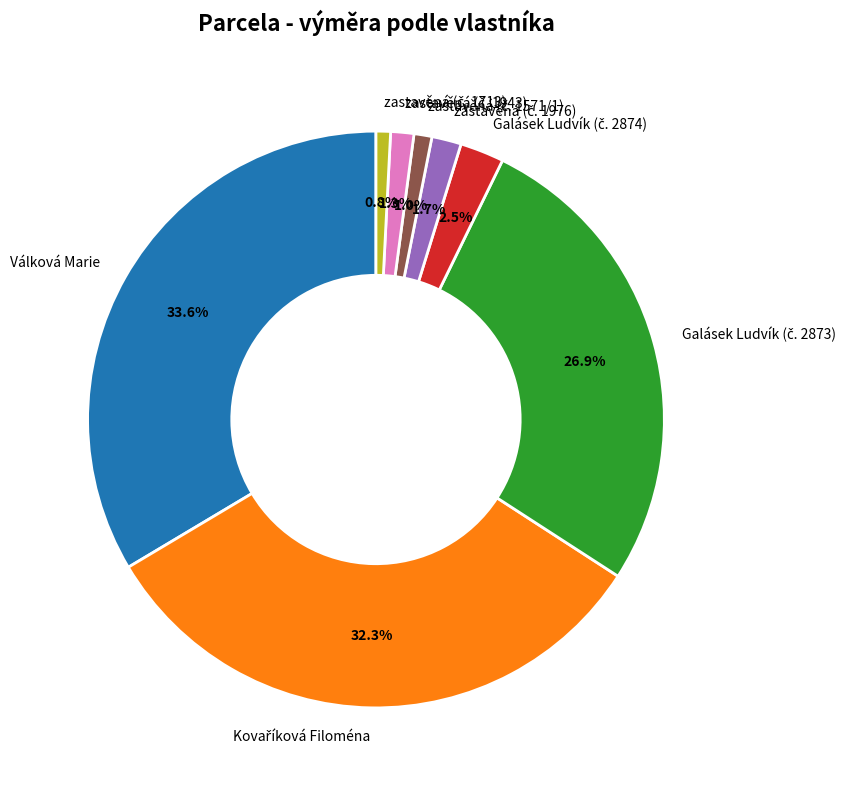

What is the largest slice in the pie chart?

Válková Marie